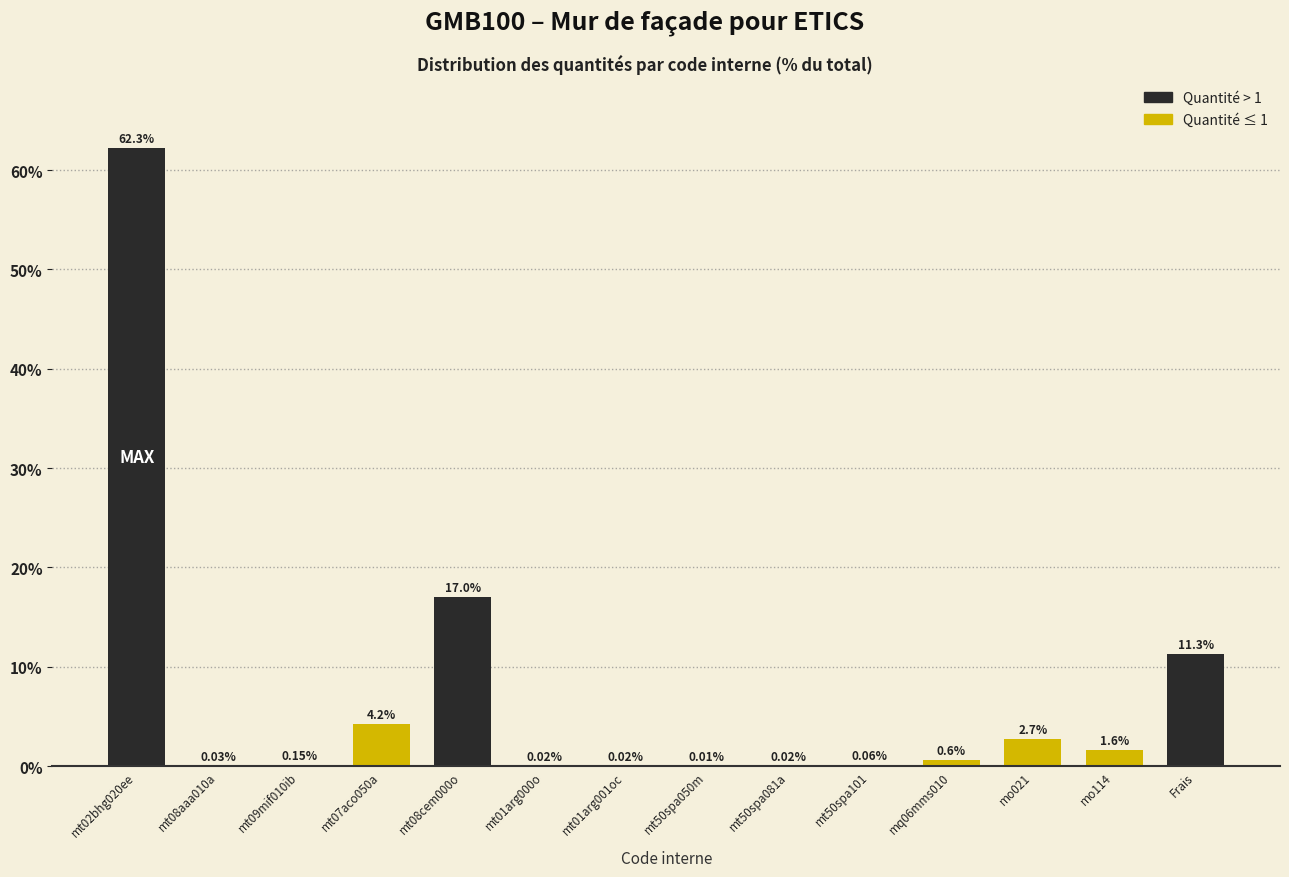

Between mt50spa101 and mt08aaa010a, which is larger?

mt50spa101